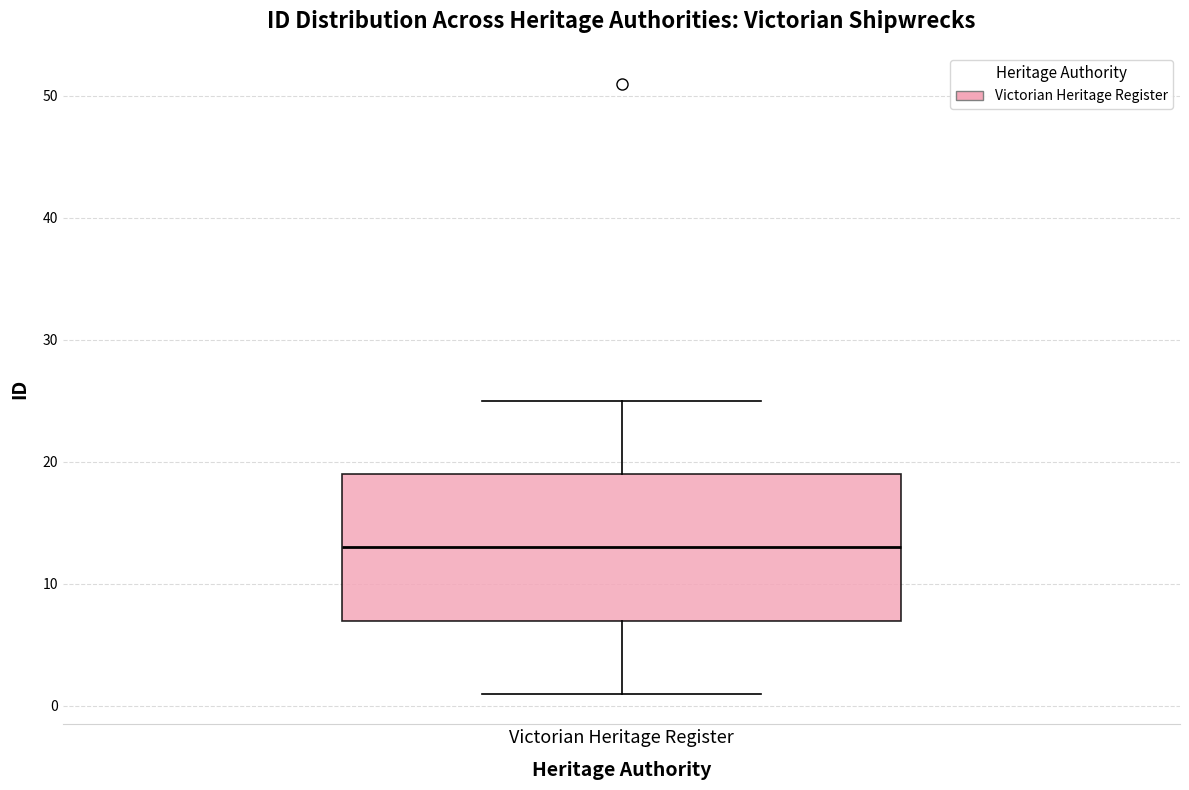

Where is the upper edge of the box for Victorian Heritage Register on the y-axis? The values are not printed on the chart, so give them approximately, as read against the axis.

19